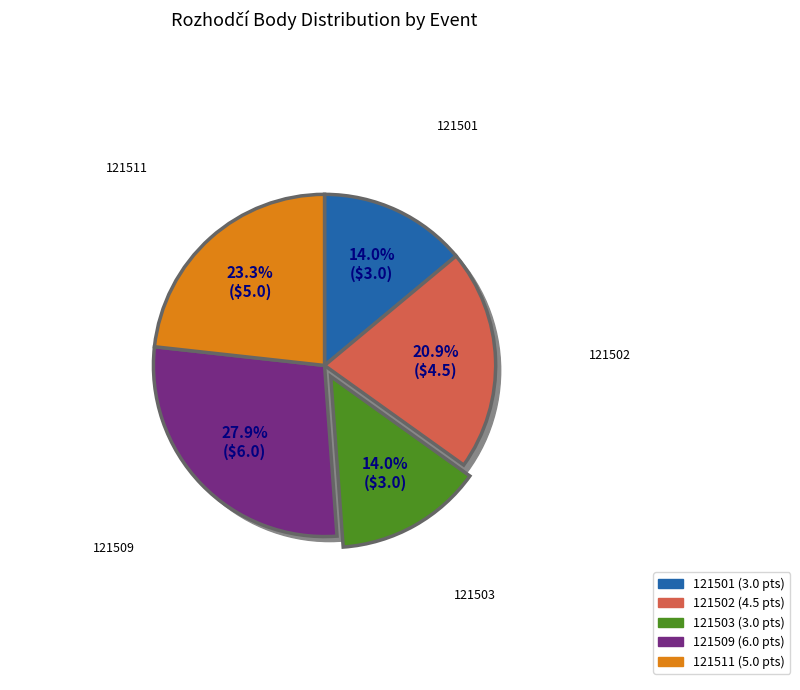

What is the smallest slice in the pie chart?

121501